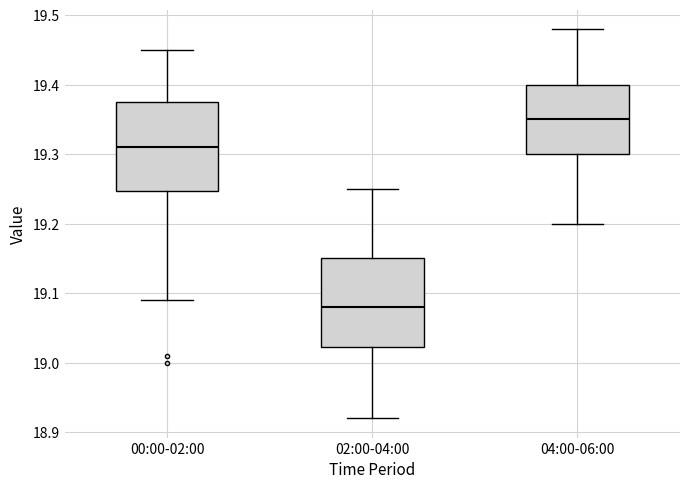

Reading left to right, read every box against the y-axis: the position of its median line, the range the box covers, and the ends of its whiskers. The values are not printed on the chart, so give them approximately, as read against the axis.

00:00-02:00: median 19.31, box 19.25 to 19.38, whiskers 19.09 to 19.45
02:00-04:00: median 19.08, box 19.02 to 19.15, whiskers 18.92 to 19.25
04:00-06:00: median 19.35, box 19.30 to 19.40, whiskers 19.20 to 19.48